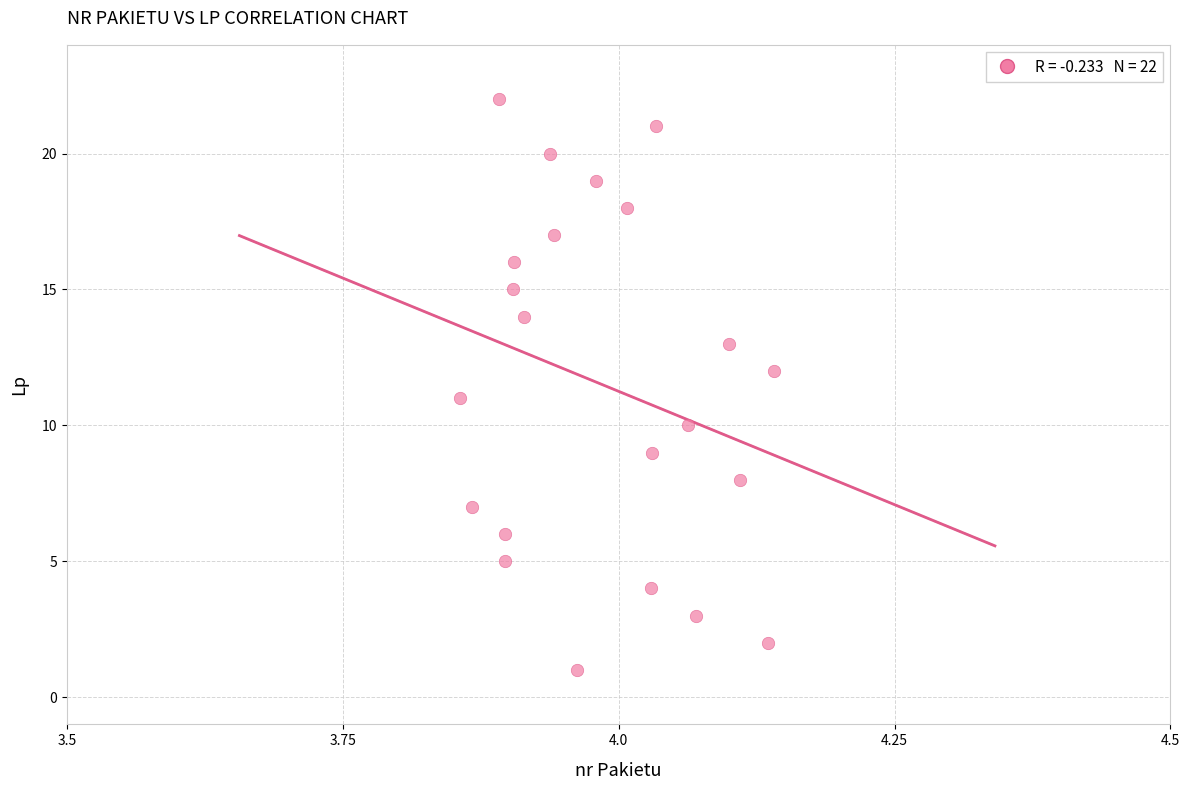

What is the range of Y values (max minus min)?

21